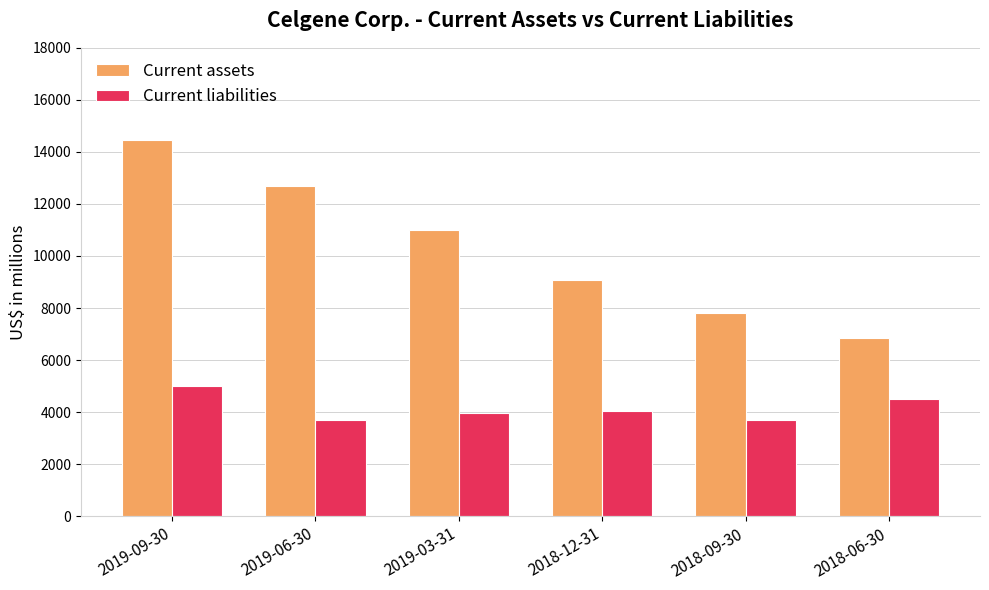

Which series has the largest total across all categories?

Current assets